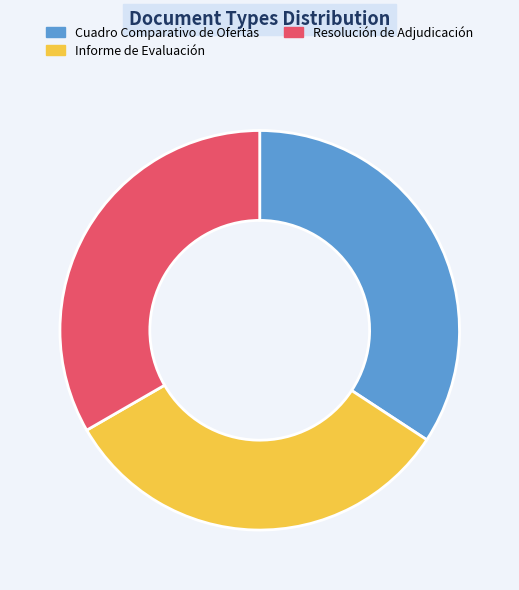

Between Cuadro Comparativo de Ofertas and Resolución de Adjudicación, which is larger?

Cuadro Comparativo de Ofertas